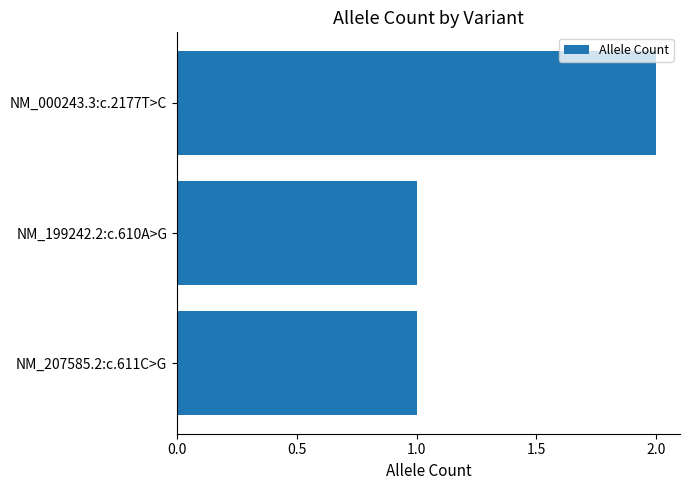

The value at NM_000243.3:c.2177T>C is 2. True or false?

True